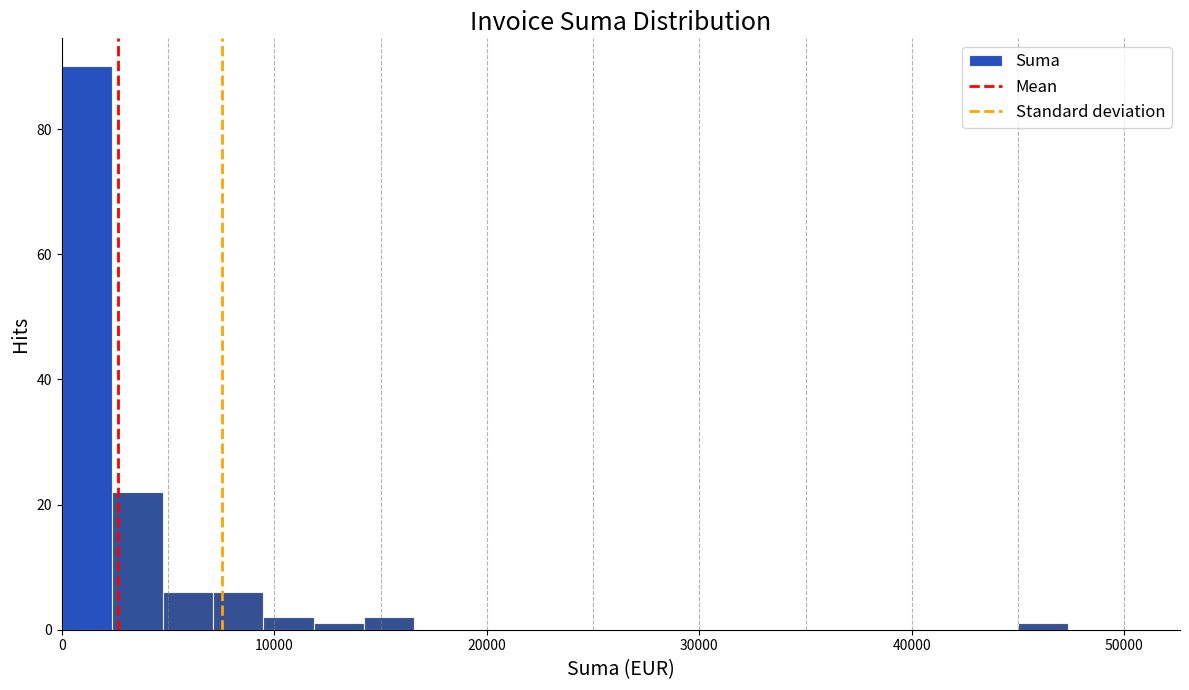

Around what value on the x-axis is the tallest bar? Give the approximate position of its centre, as read against the axis.

1000